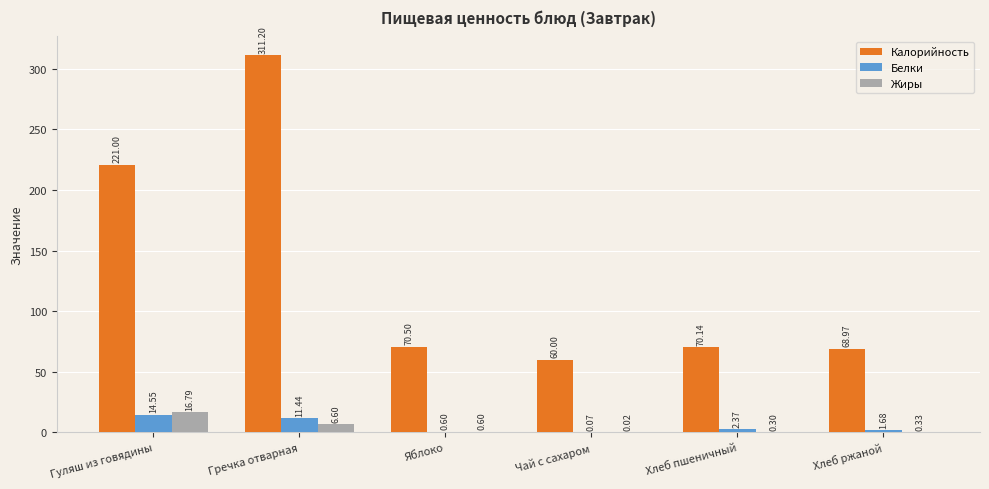

Read the Калорийность value at Хлеб пшеничный.

70.1